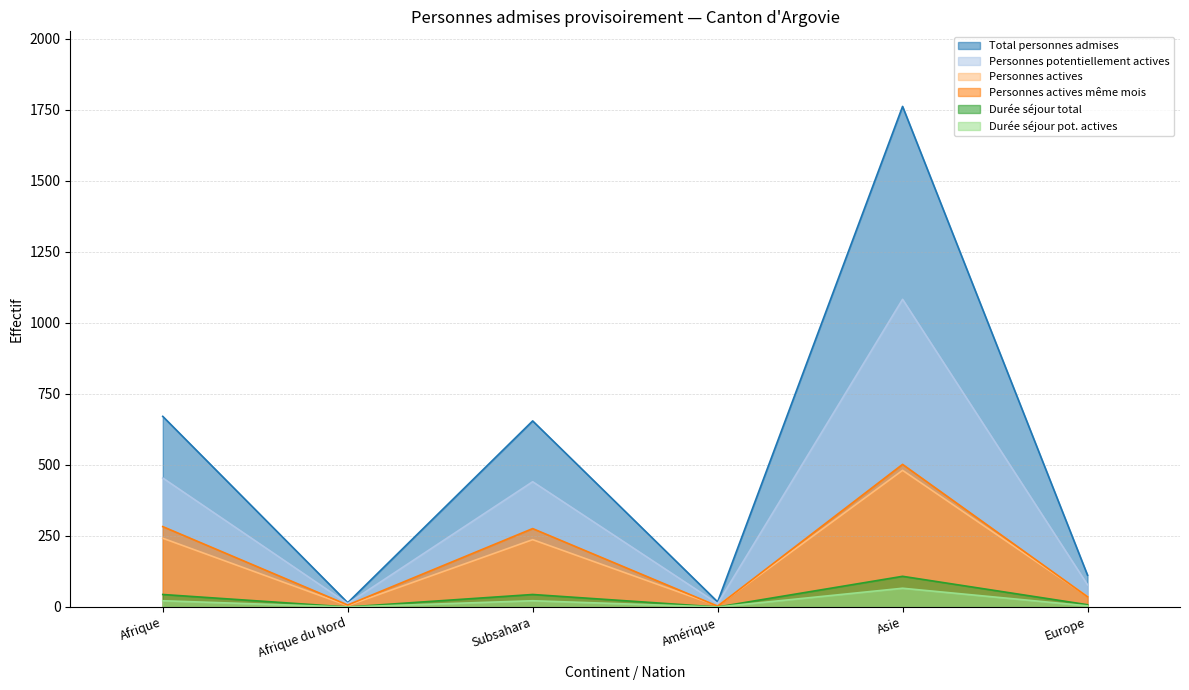

Which series has the largest total across all categories?

Total personnes admises